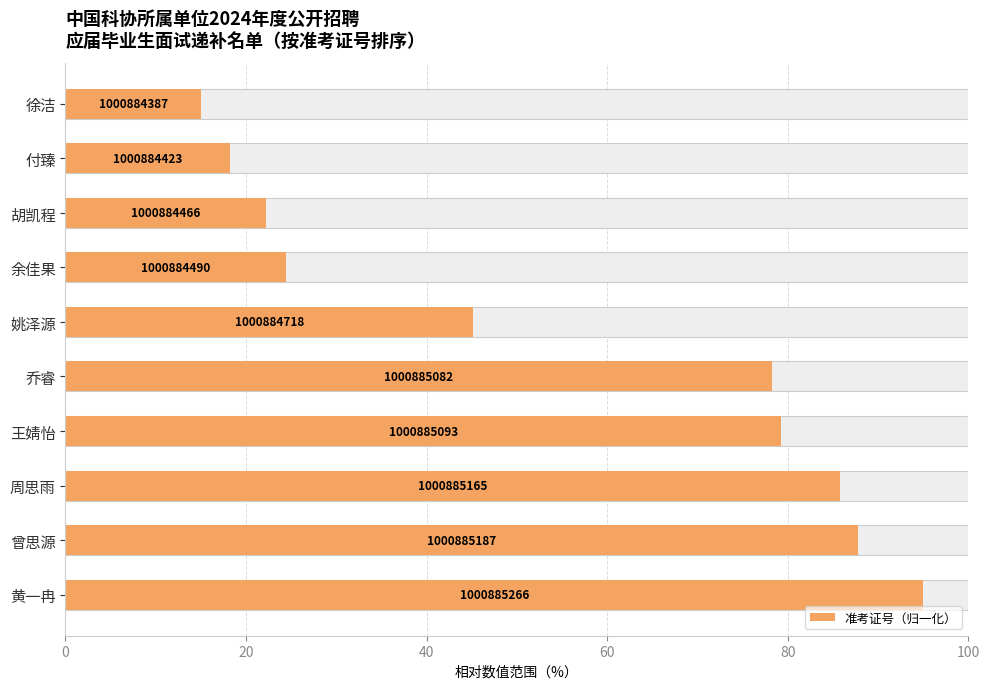

Does the chart contain stacked bars?

No